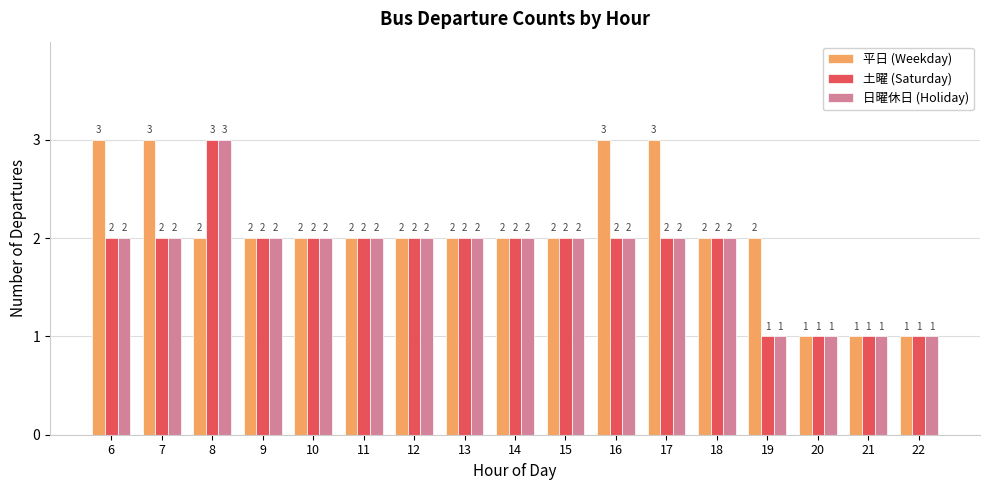

What is the minimum value shown in the chart?

1